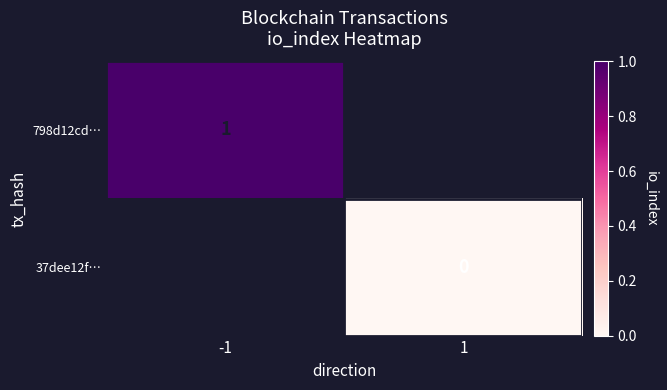

The 798d12cd… series shows 1 at -1. True or false?

True